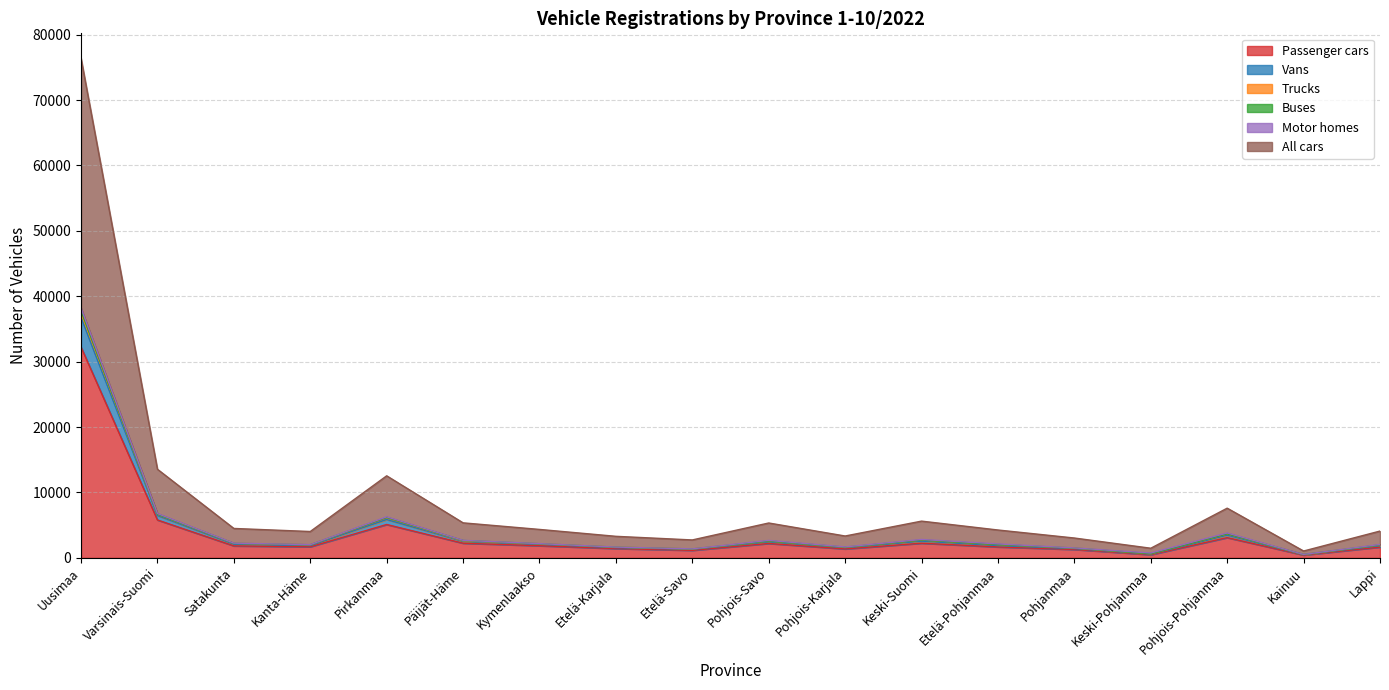

What is the label of the 6th point from the left?

Päijät-Häme